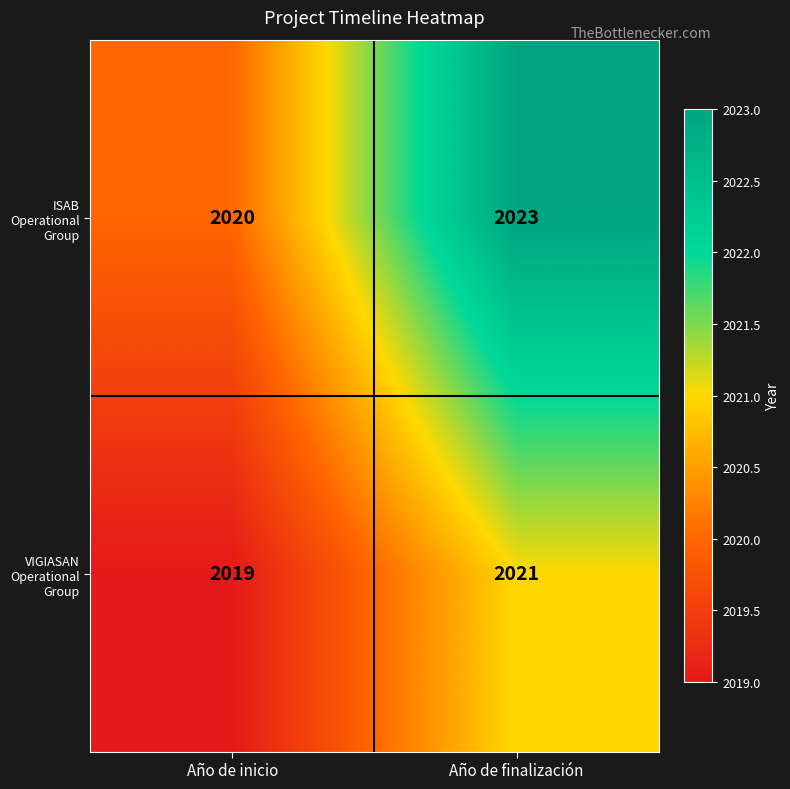

Which label corresponds to the smallest value in the chart?

Año de inicio